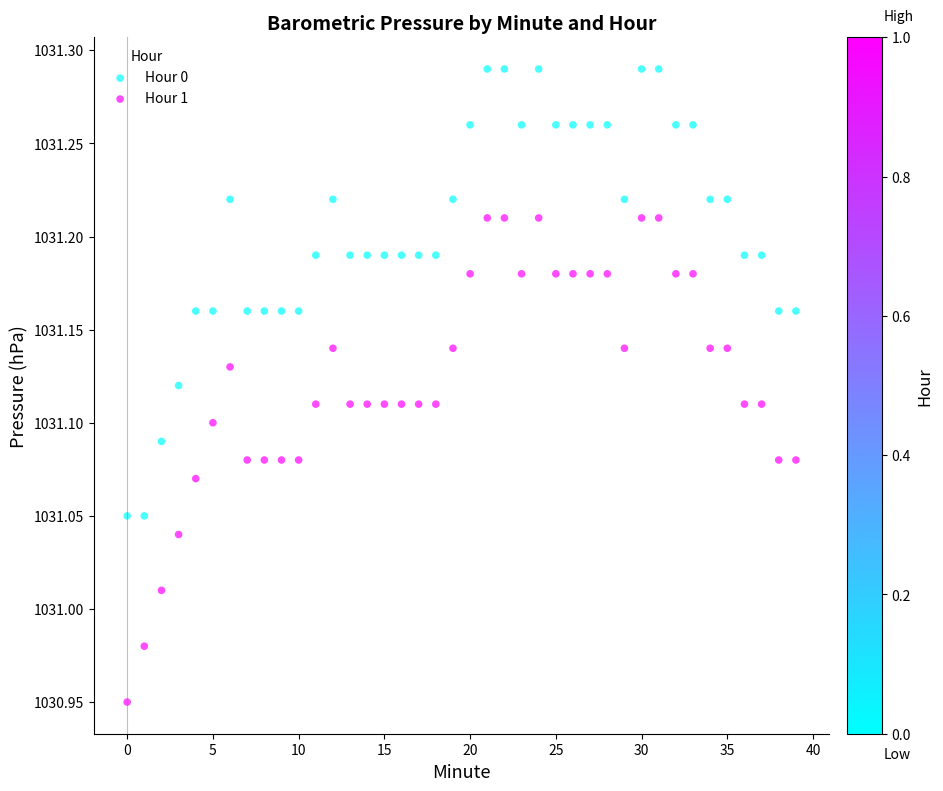

Which series has the largest Y range (max minus min)?

Hour 1